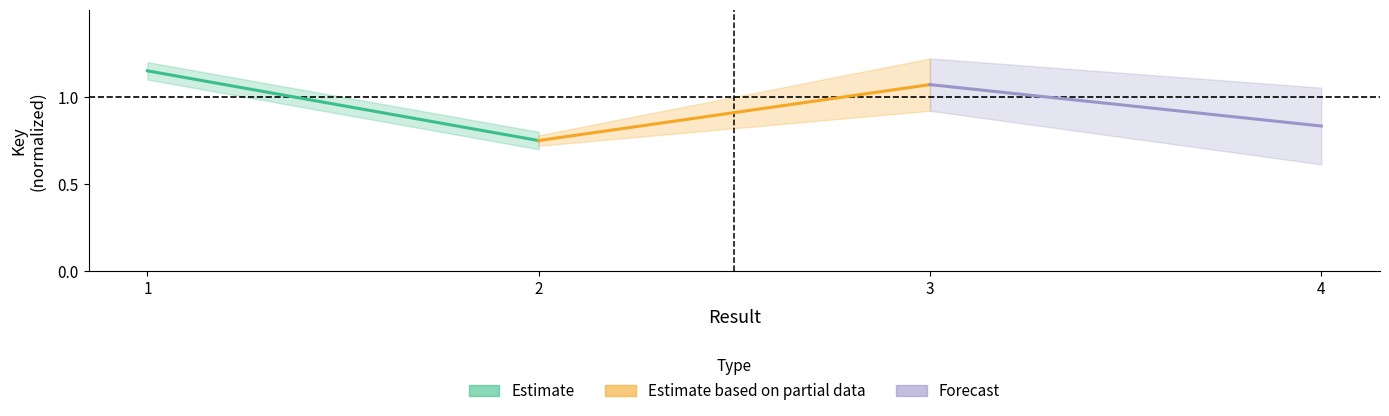

Which series has the largest total across all categories?

Forecast